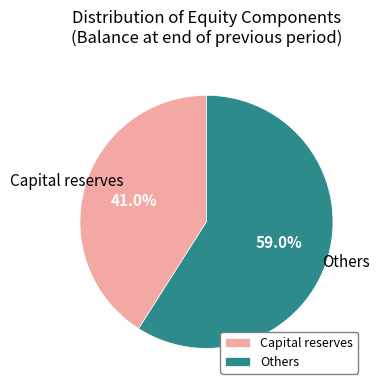

Is there a majority slice in this chart?

Yes